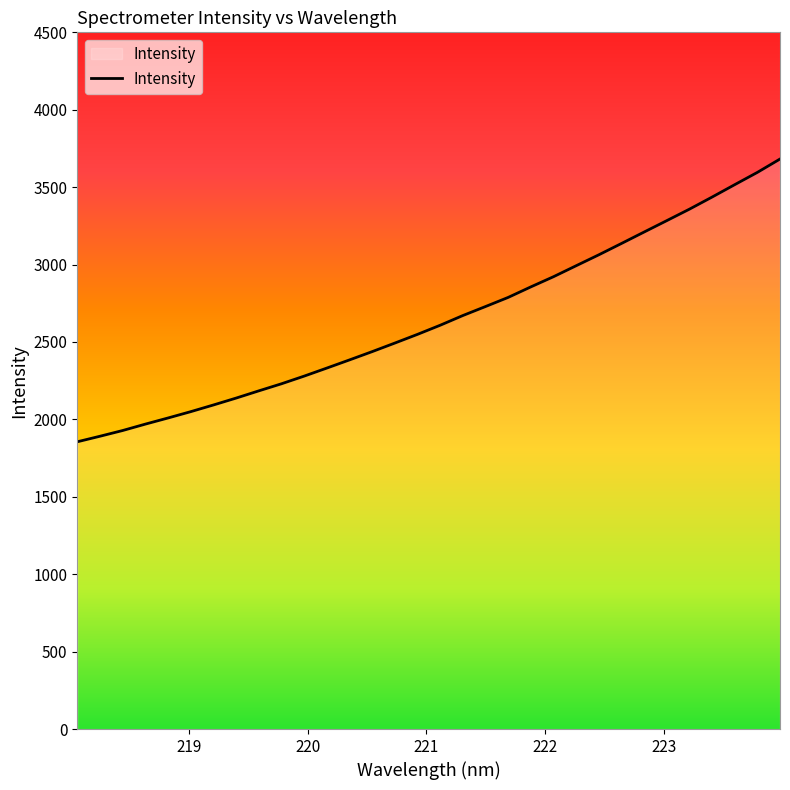

What is the difference between the maximum and minimum values?

1826.3